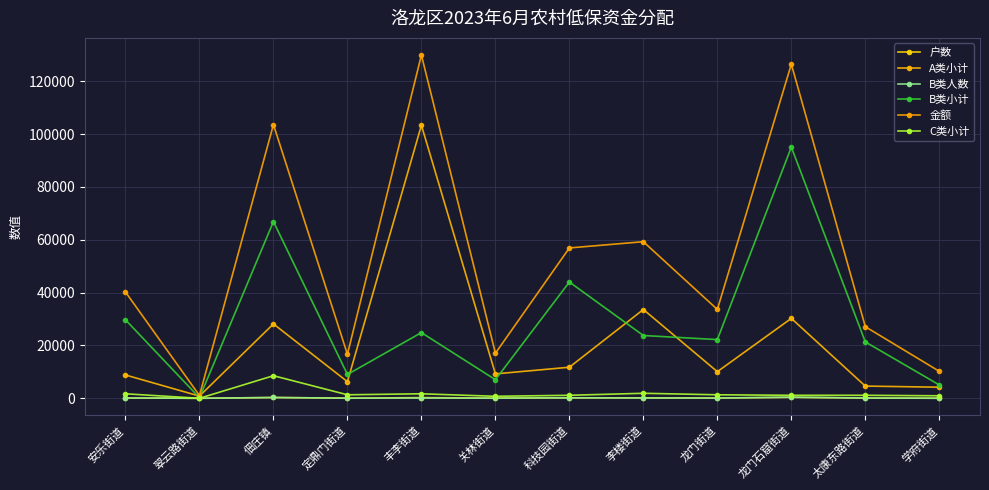

The 金额 series shows 126420 at 龙门石窟街道. True or false?

True